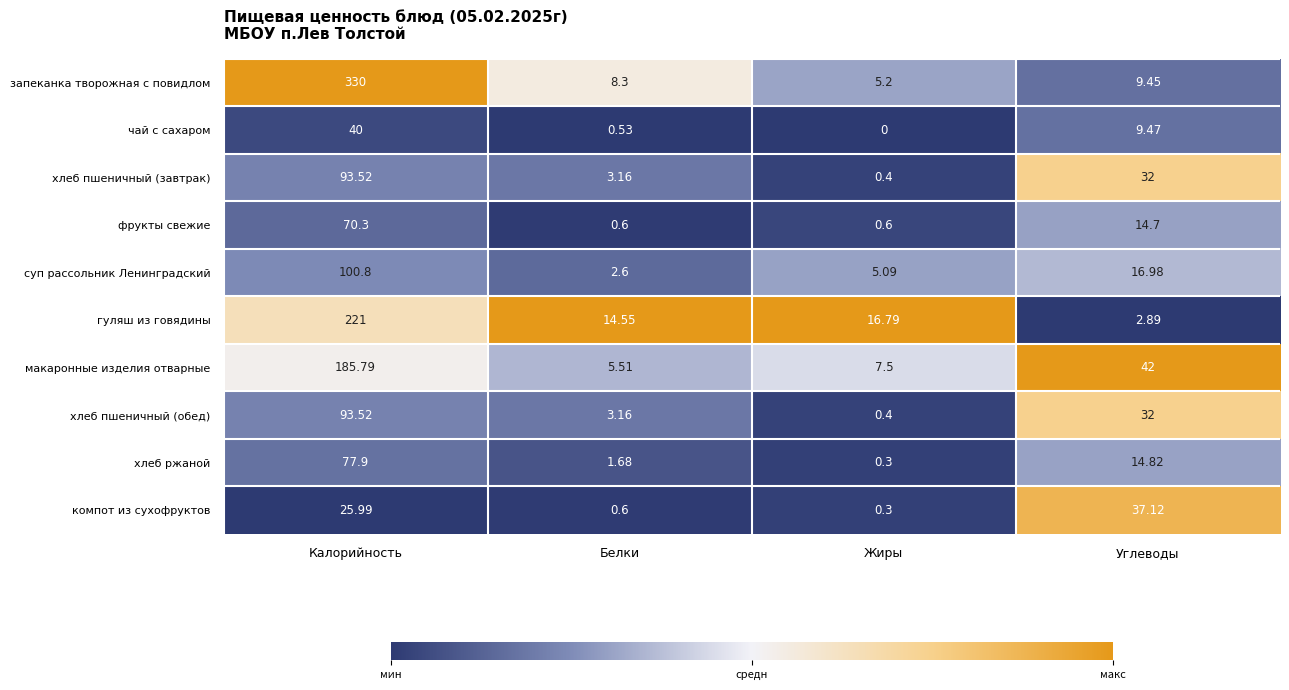

Which label corresponds to the largest value in the chart?

Калорийность